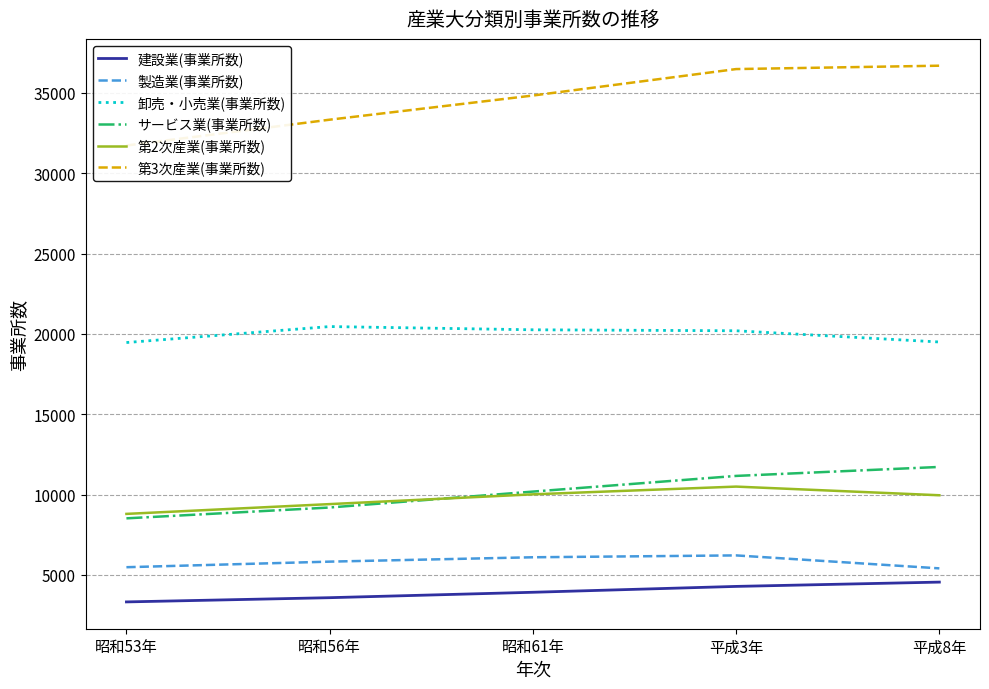

In 第2次産業(事業所数), how many points are higher than both neighbors (excluding endpoints)?

1